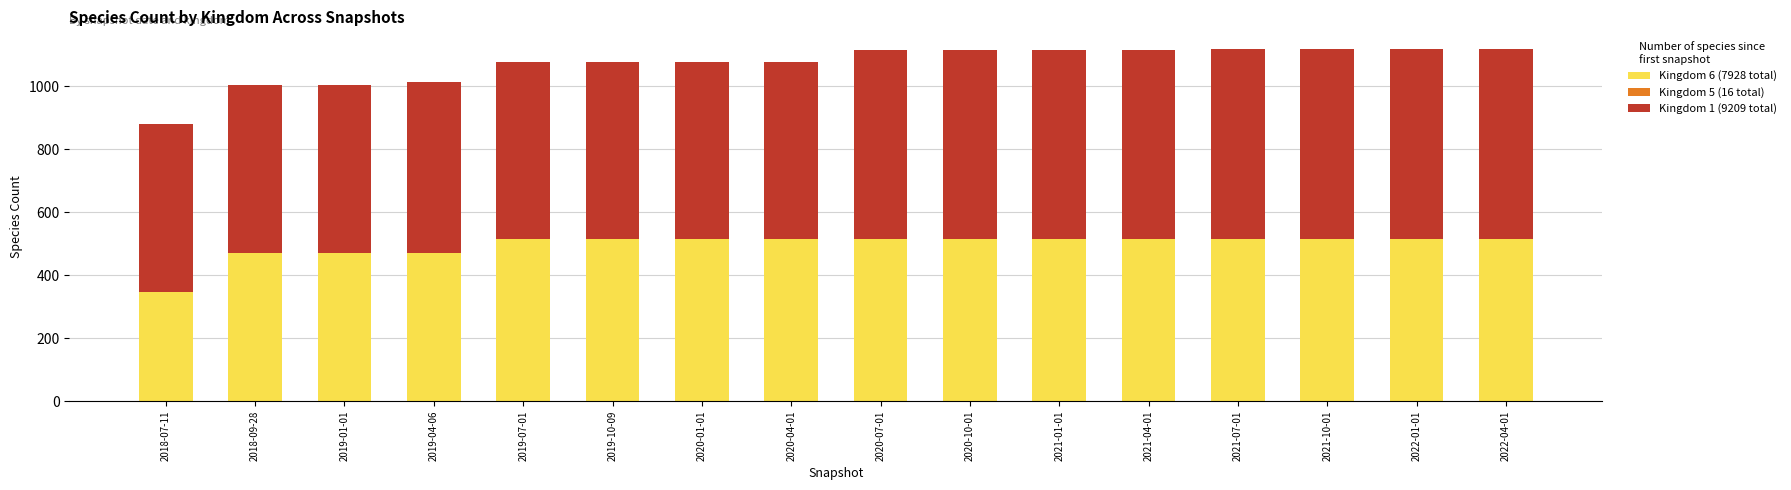

The Kingdom 6 (7928 total) series shows 689 at 2018-09-28. True or false?

False